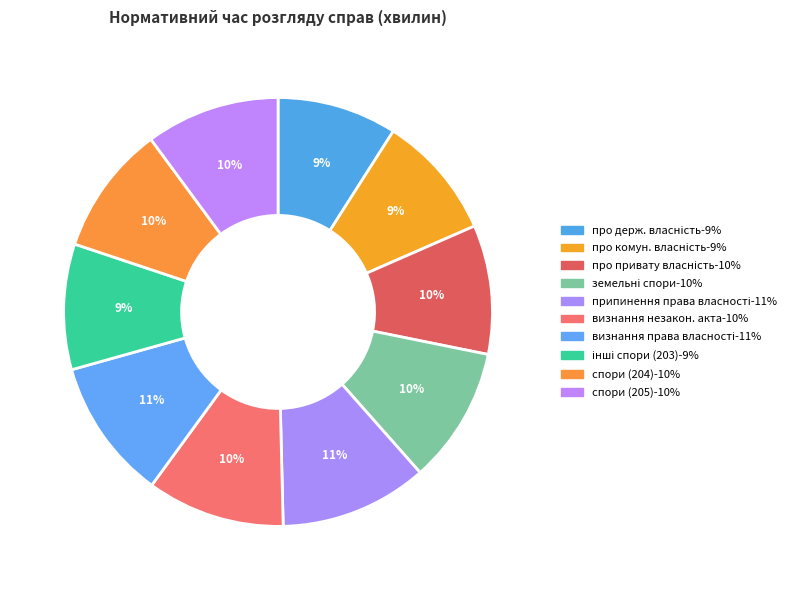

How many slices are in this pie chart?

10